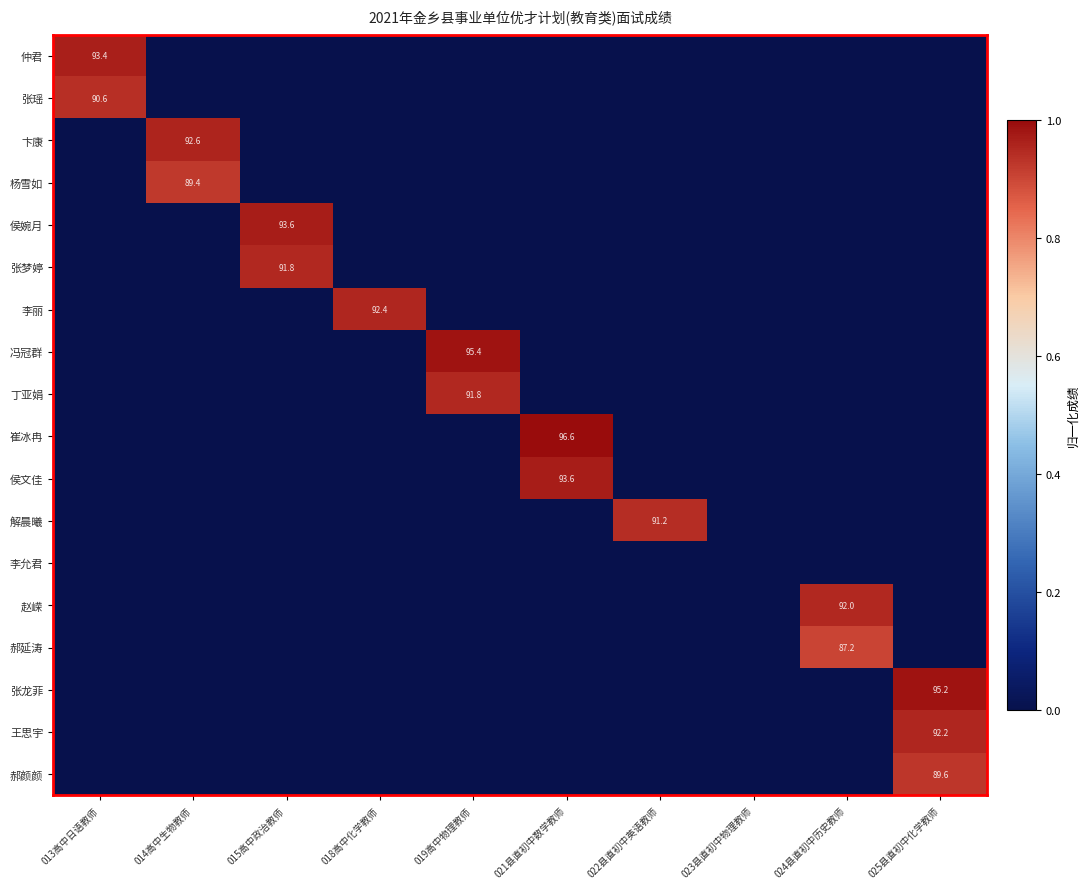

What is the average value of the 冯冠群 series?

0.1